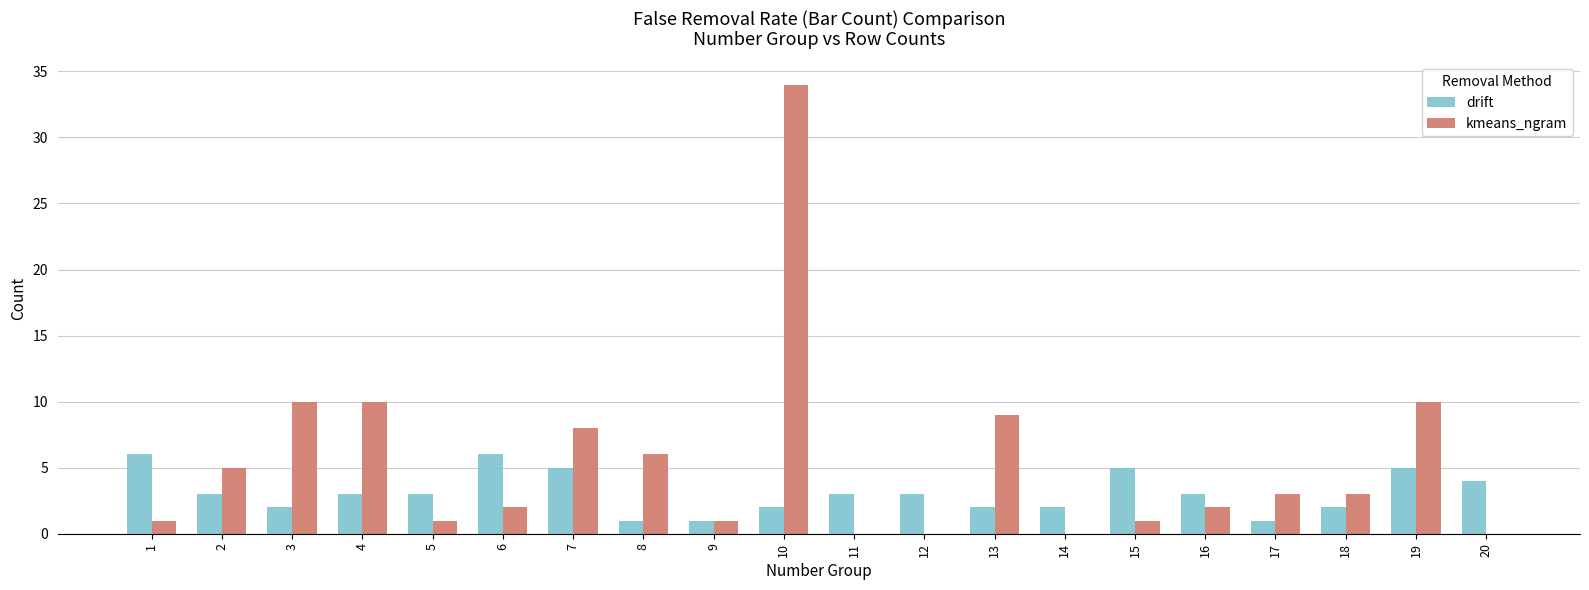

True or false: drift has a value of 3 at 16.

True